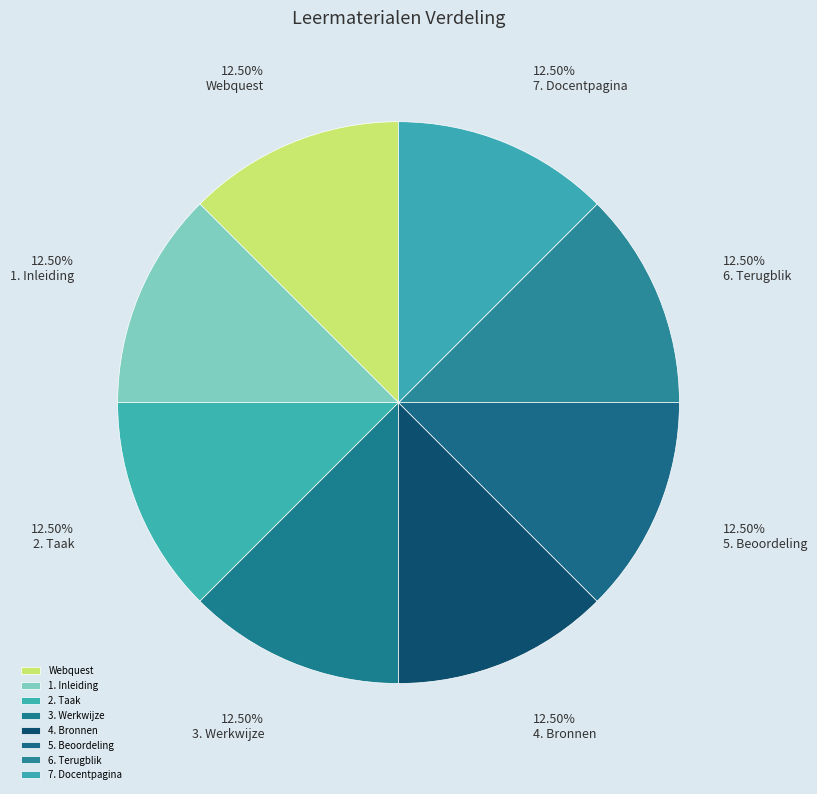

Combined, do 7. Docentpagina and 5. Beoordeling account for over 50%?

No